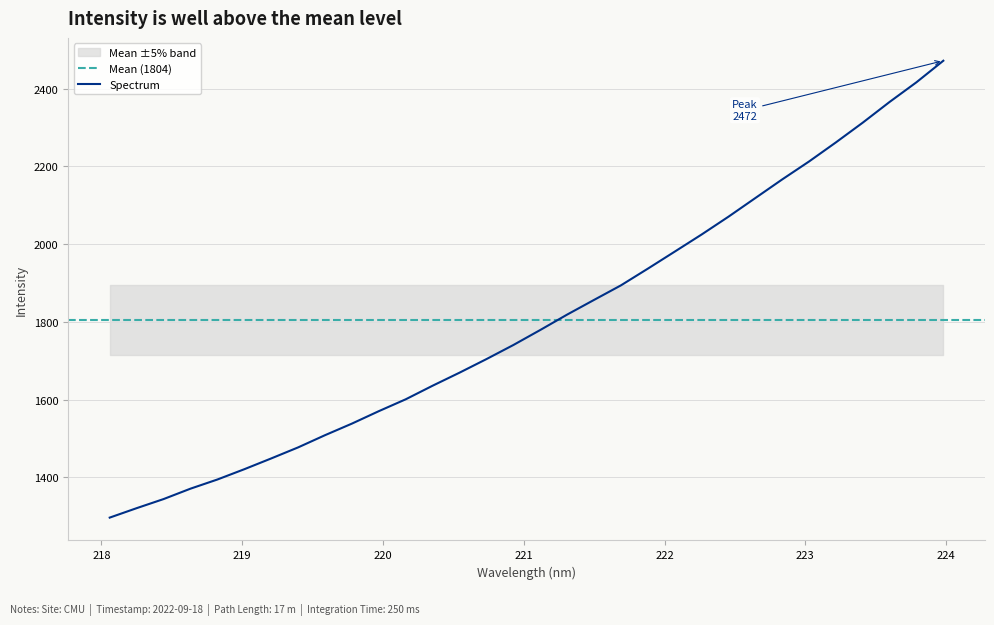

Does the chart display data point markers on the line(s)?

No